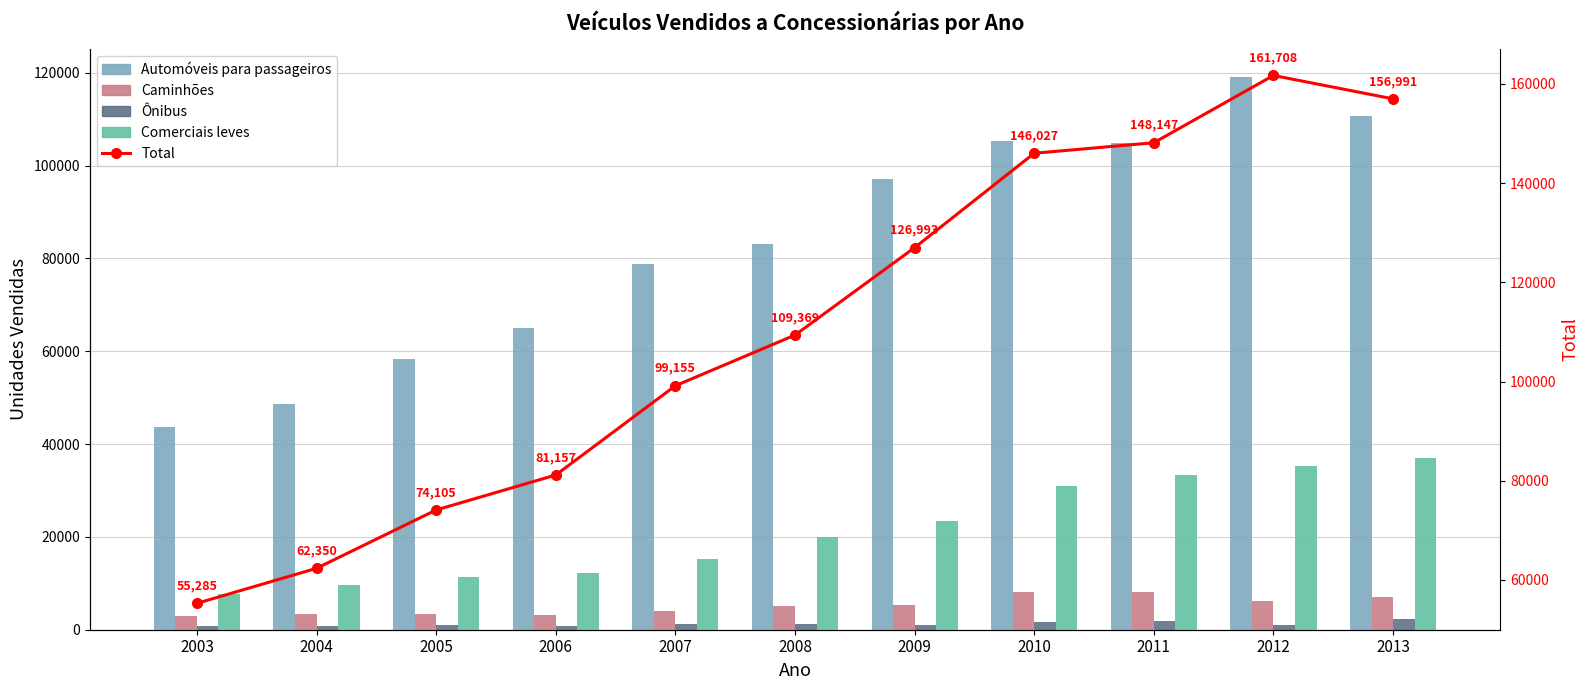

What is the approximate value of Automóveis para passageiros at 2010?

105209